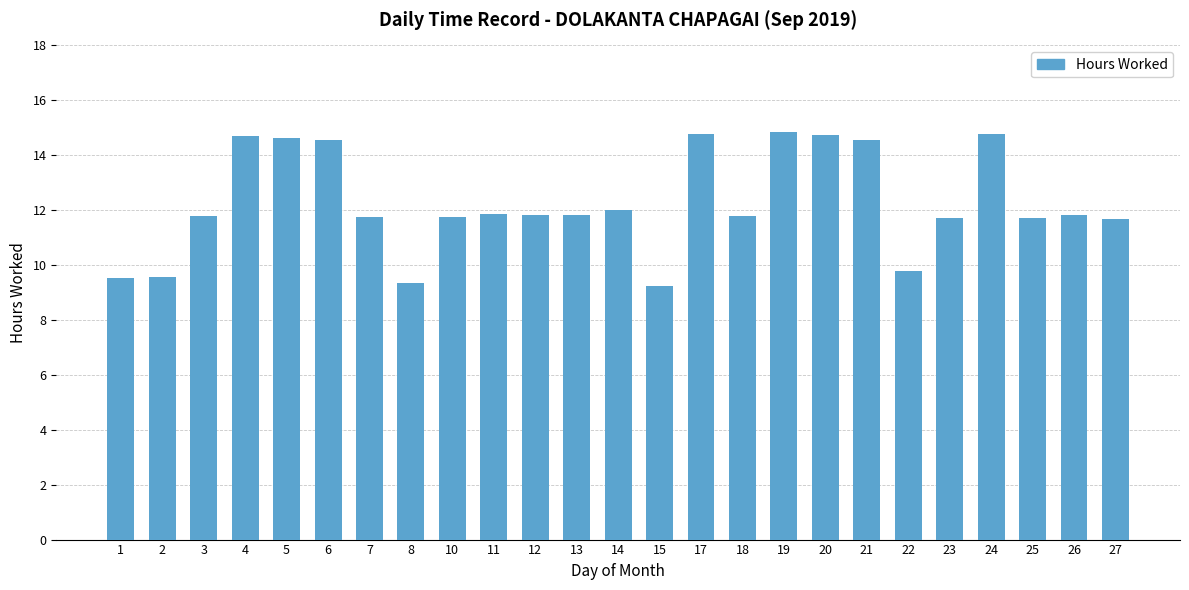

What is the value of the 19th bar from the left?

14.6